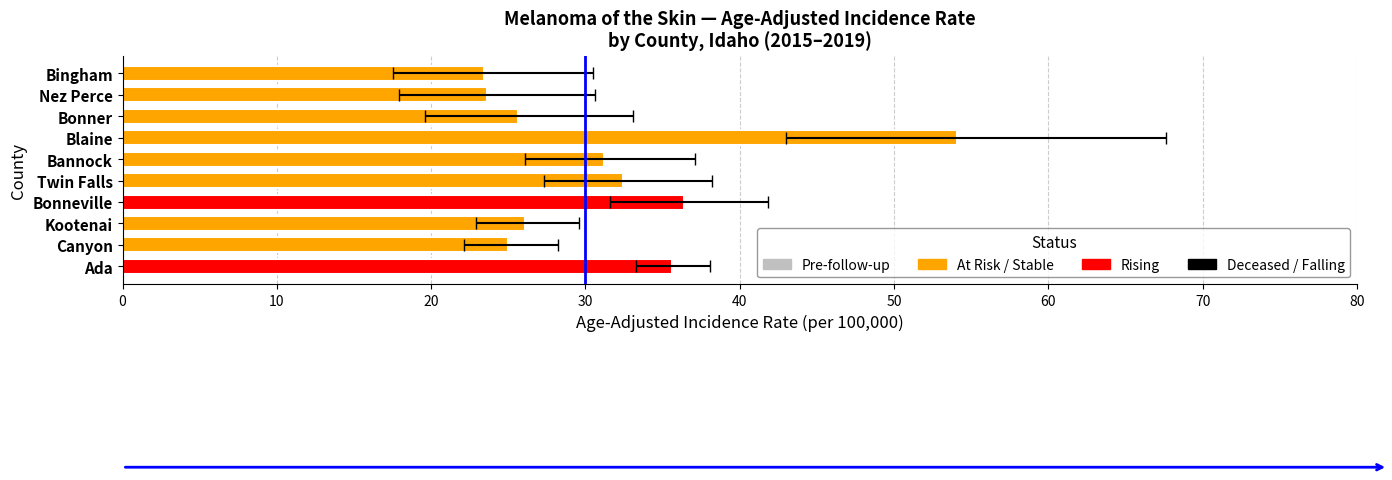

Rank the series by their average value, from highest to lowest.

upper_ci, rates, lower_ci